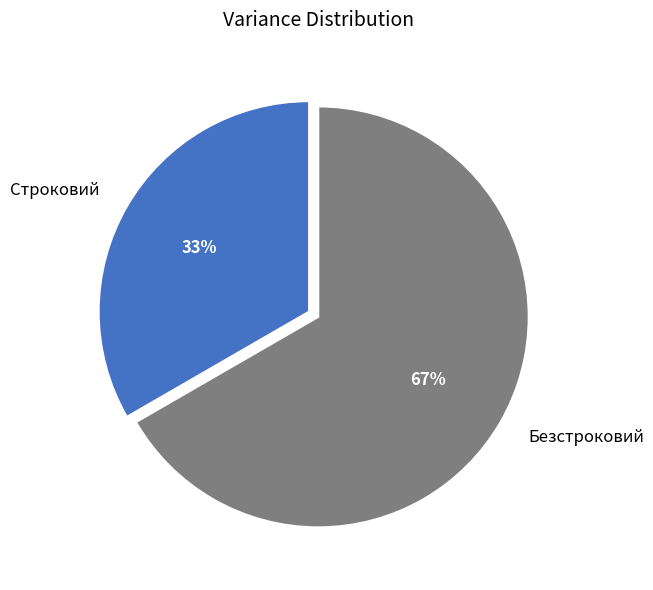

Rank the categories by value from lowest to highest.

Строковий, Безстроковий